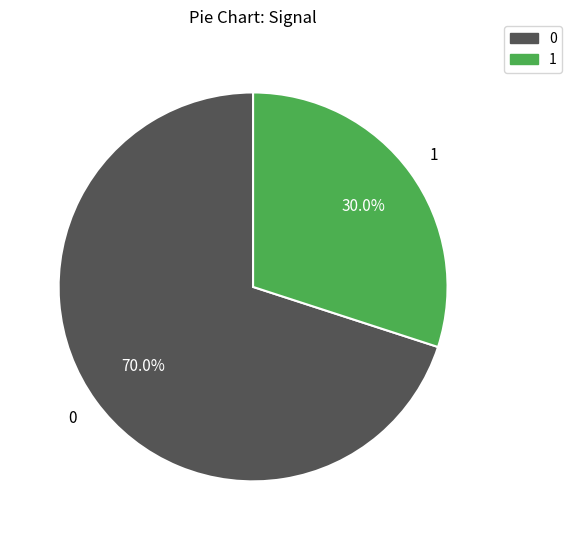

Does any single category account for the majority?

Yes